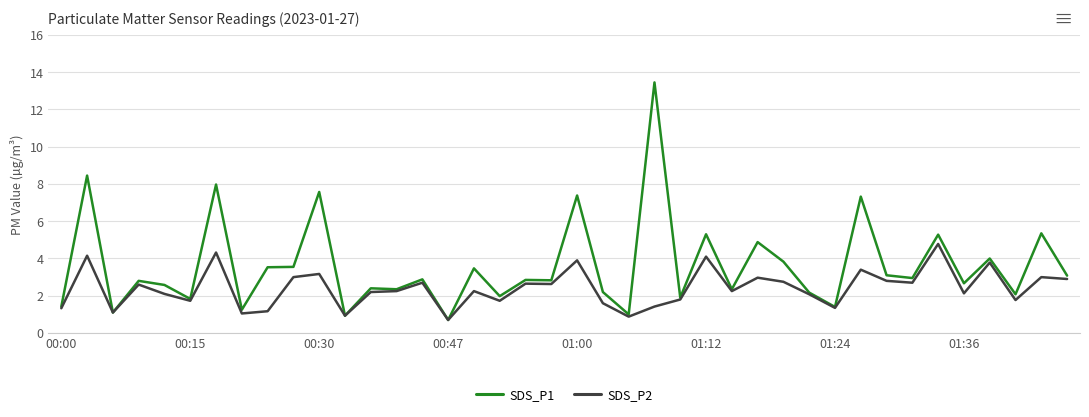

Which series has the largest range (max minus min)?

SDS_P1